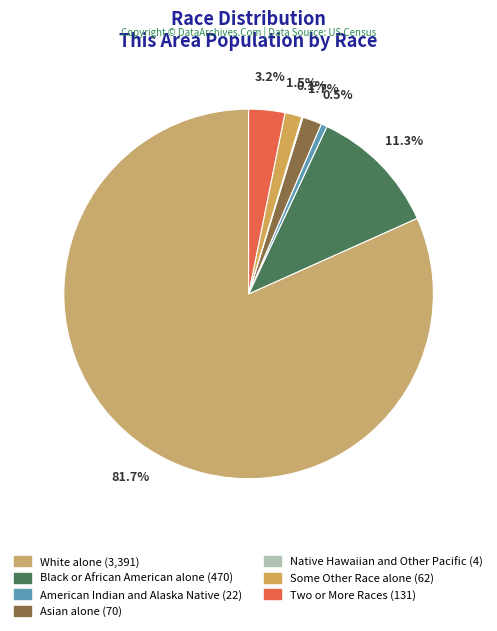

True or false: Black or African American alone accounts for 1% of the total.

False